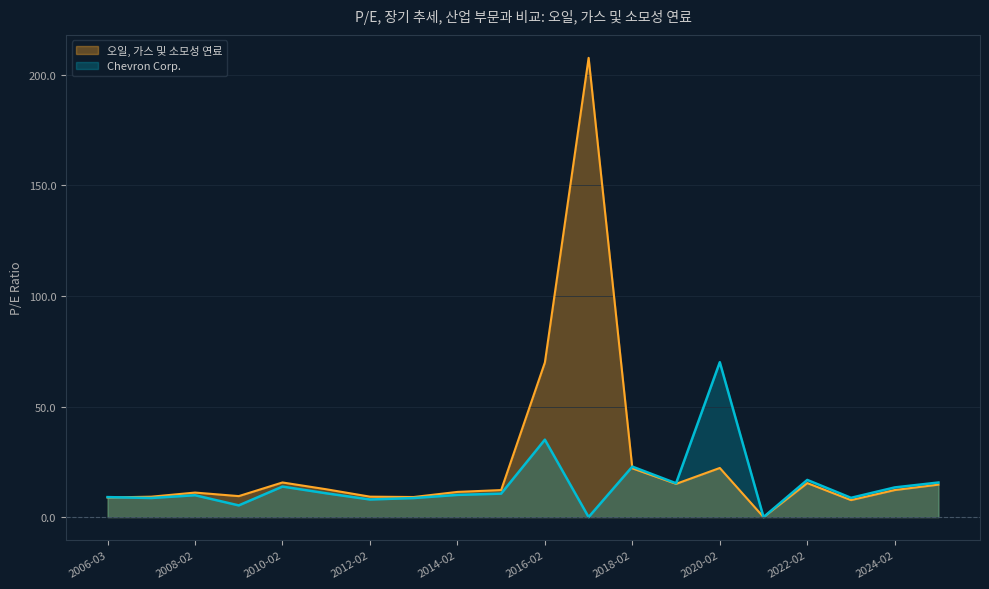

At which label is Chevron Corp. closest to 35?

2016-02